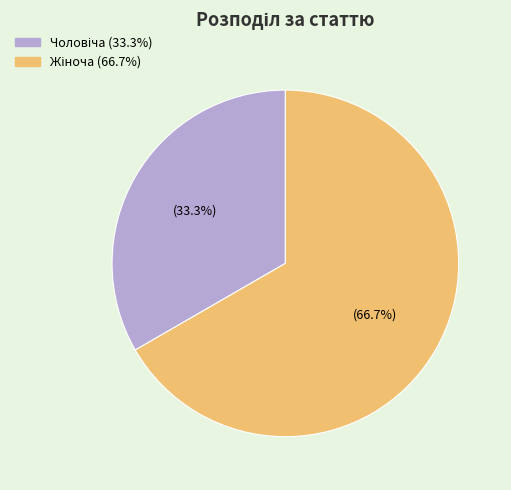

How many slices are in this pie chart?

2